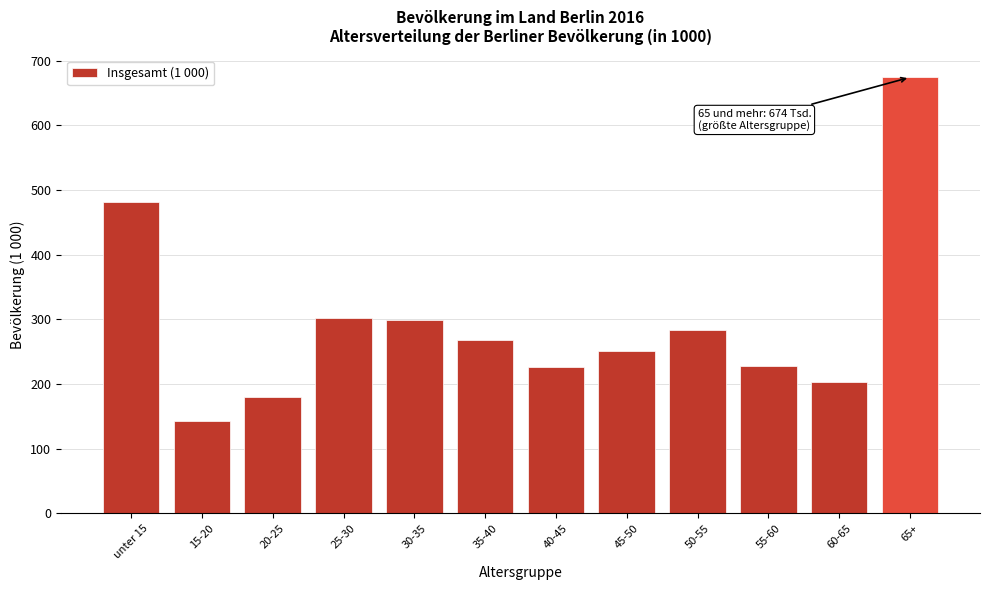

The chart shows a value of 143.4 at 15-20. True or false?

True